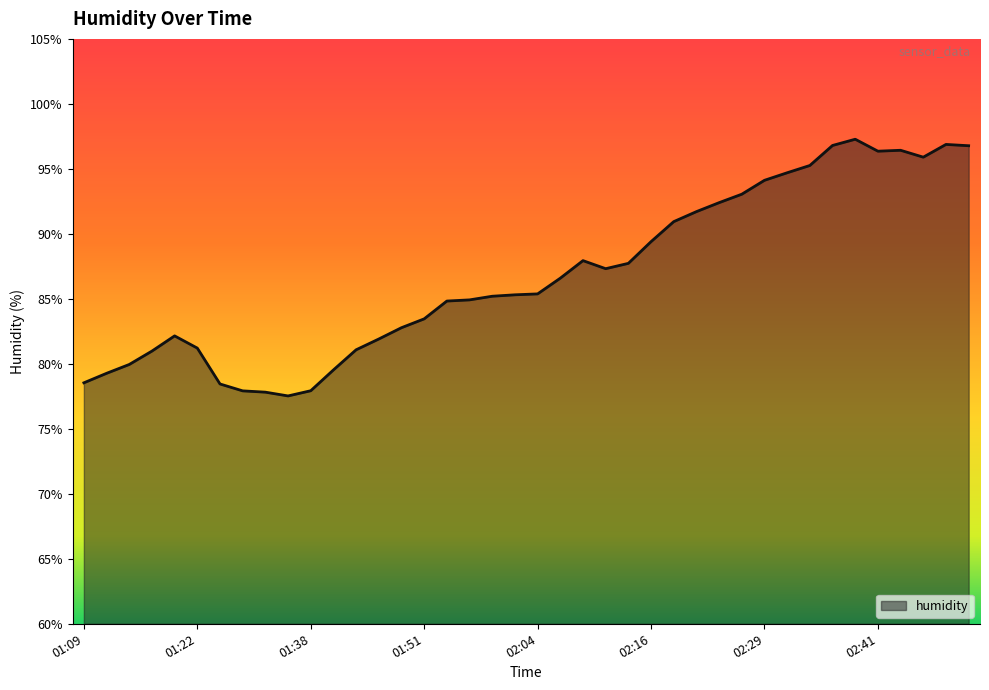

What is the smallest value displayed?

77.5